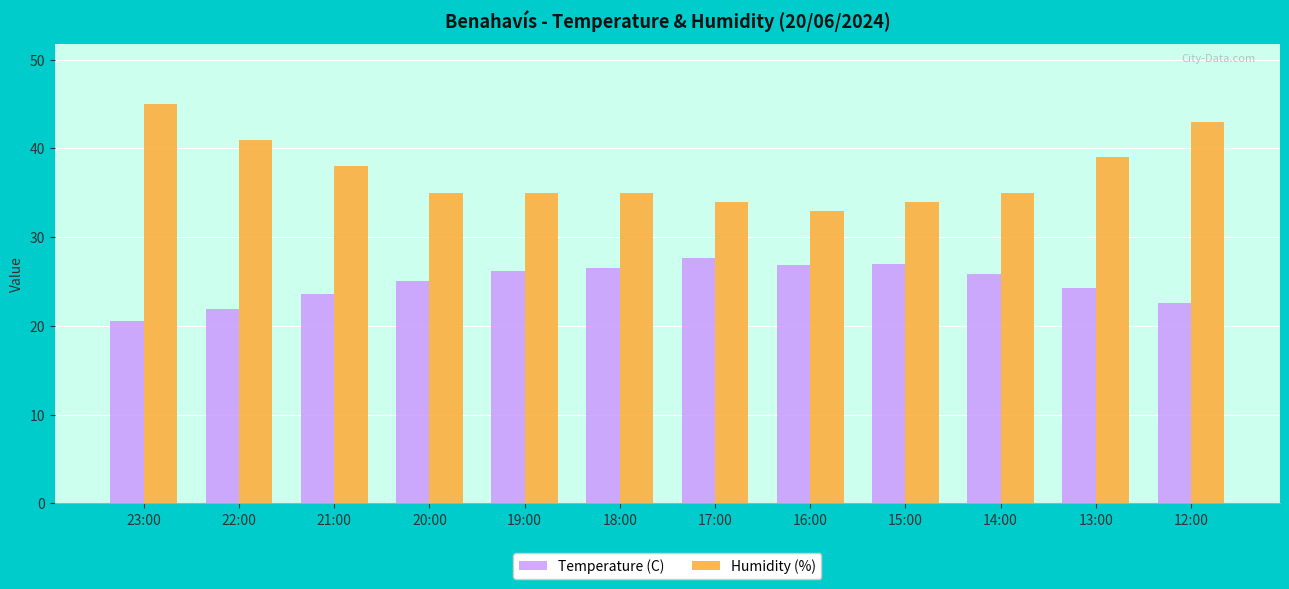

What is the approximate value of Temperature (C) at 15:00?

27.0